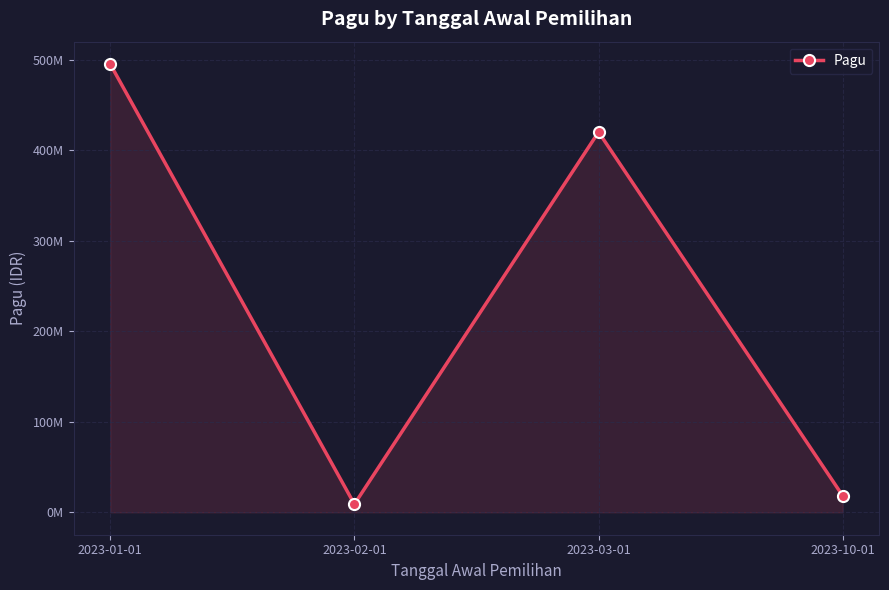

What value does the data have at 2023-01-01, to the nearest 10?

495229750